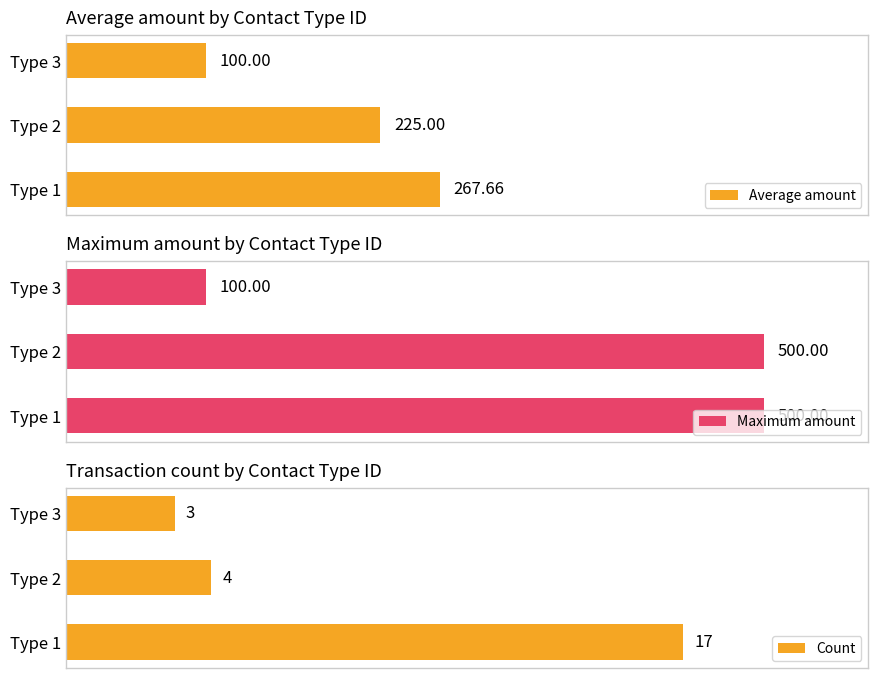

What is the difference between the second highest and minimum values in the Maximum amount series?

400.0